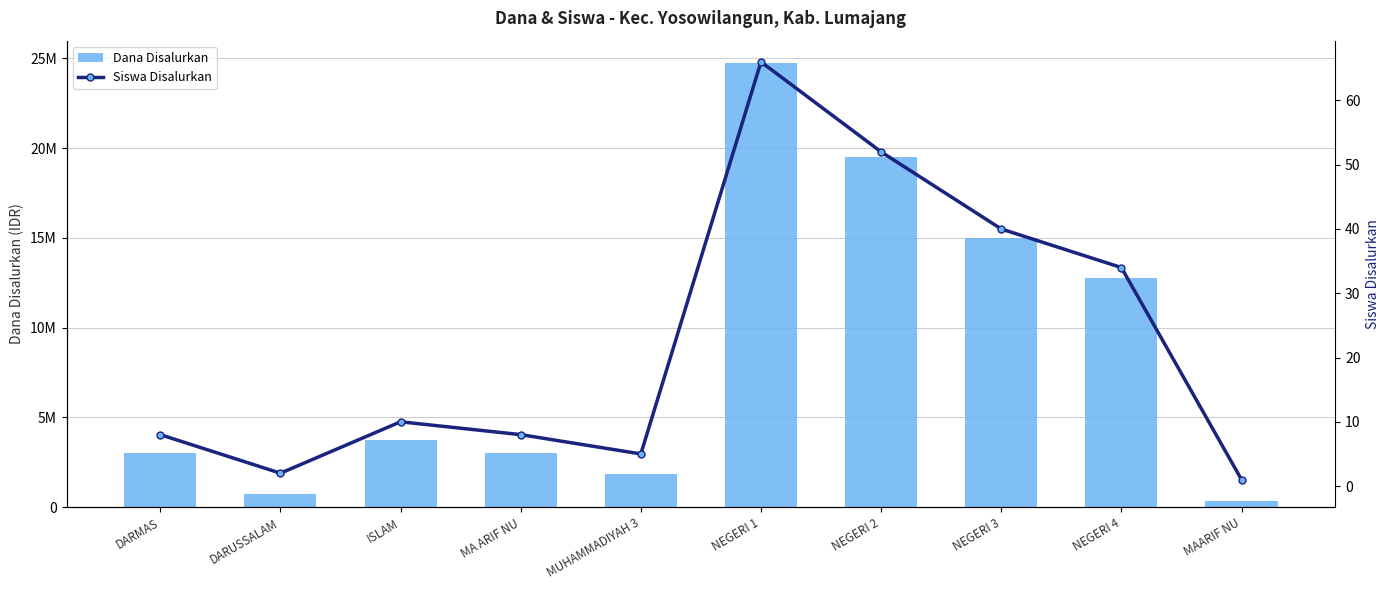

What is the average value of the Dana Disalurkan series?

8475000